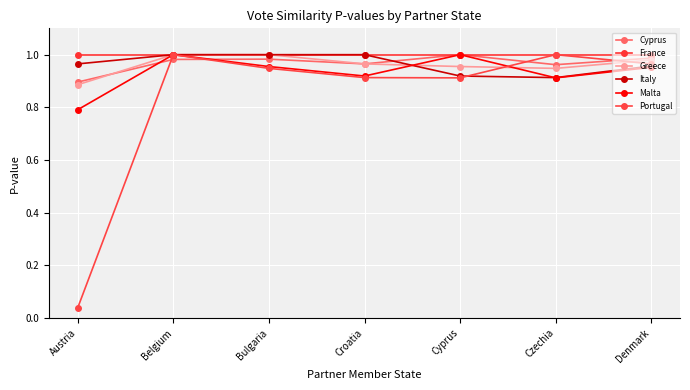

Is the value of Malta at Bulgaria greater than the value of Portugal at Denmark?

No